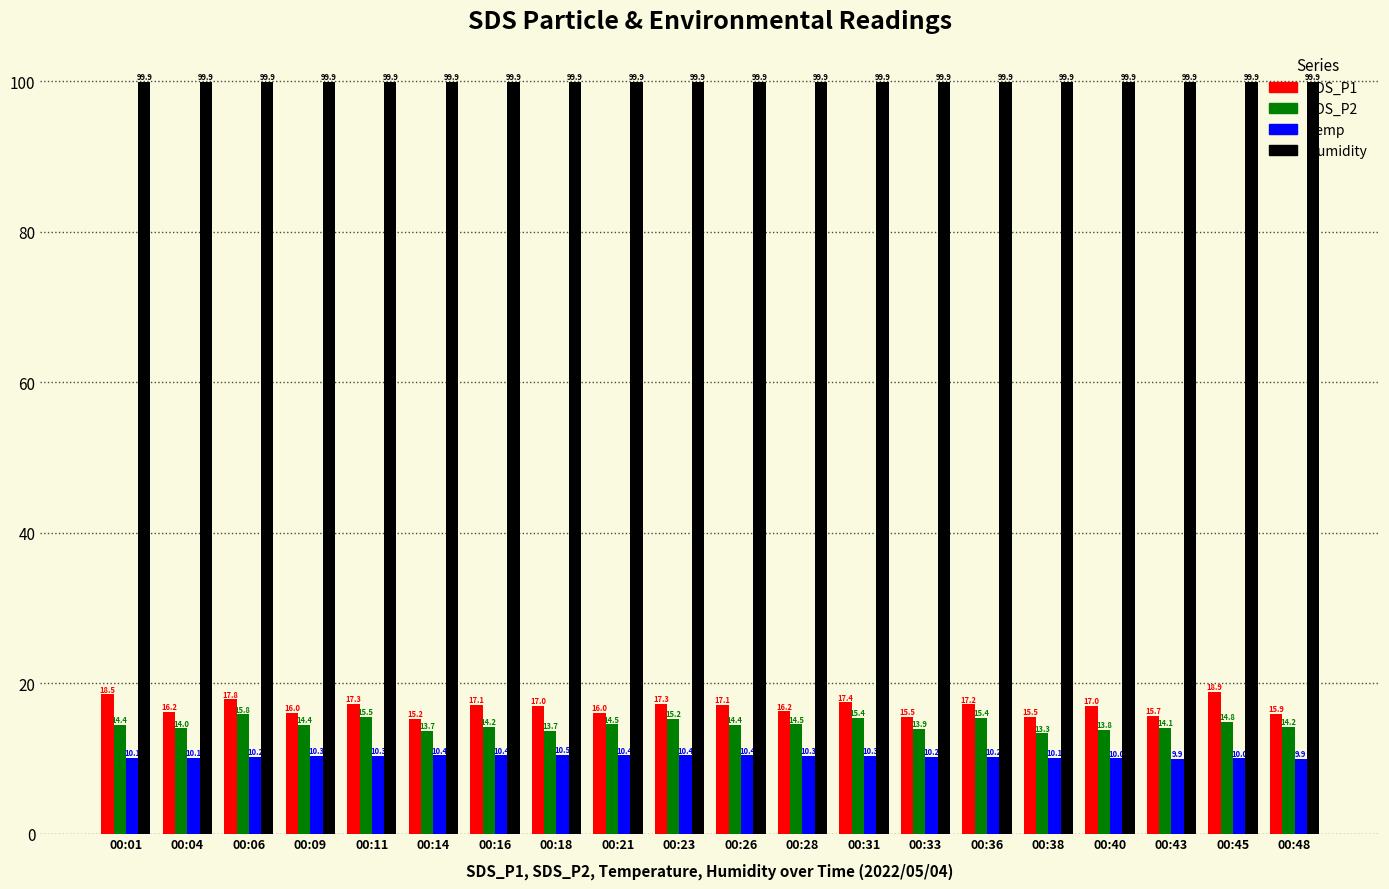

What is the minimum value for SDS_P2?

13.3